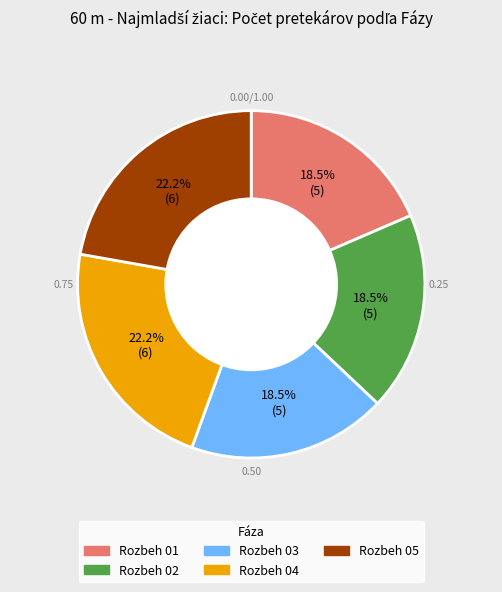

Is there a majority slice in this chart?

No